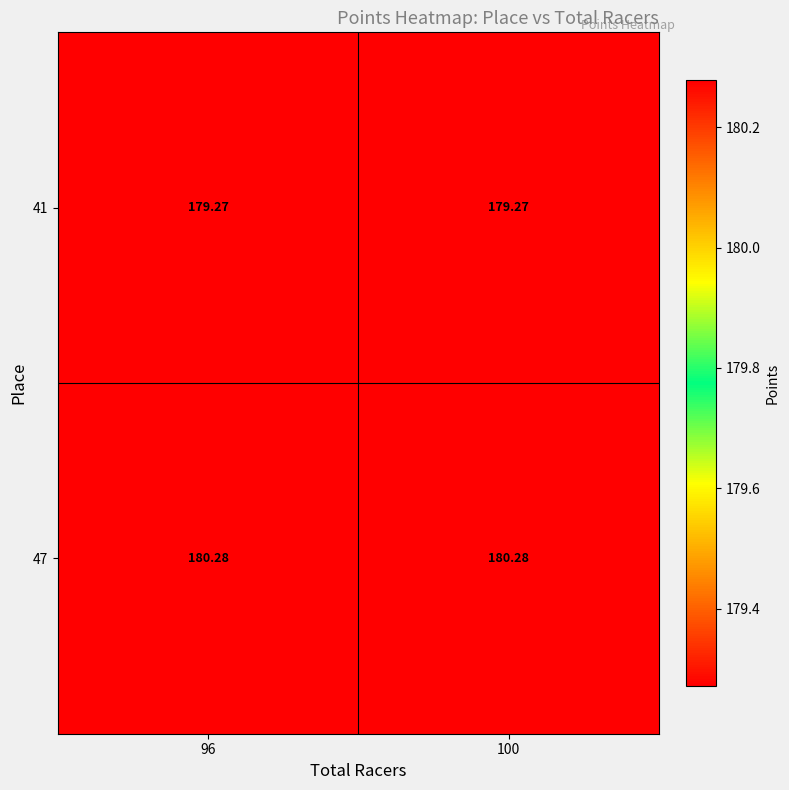

Is the value of 47 at 100 greater than the value of 41 at 100?

Yes